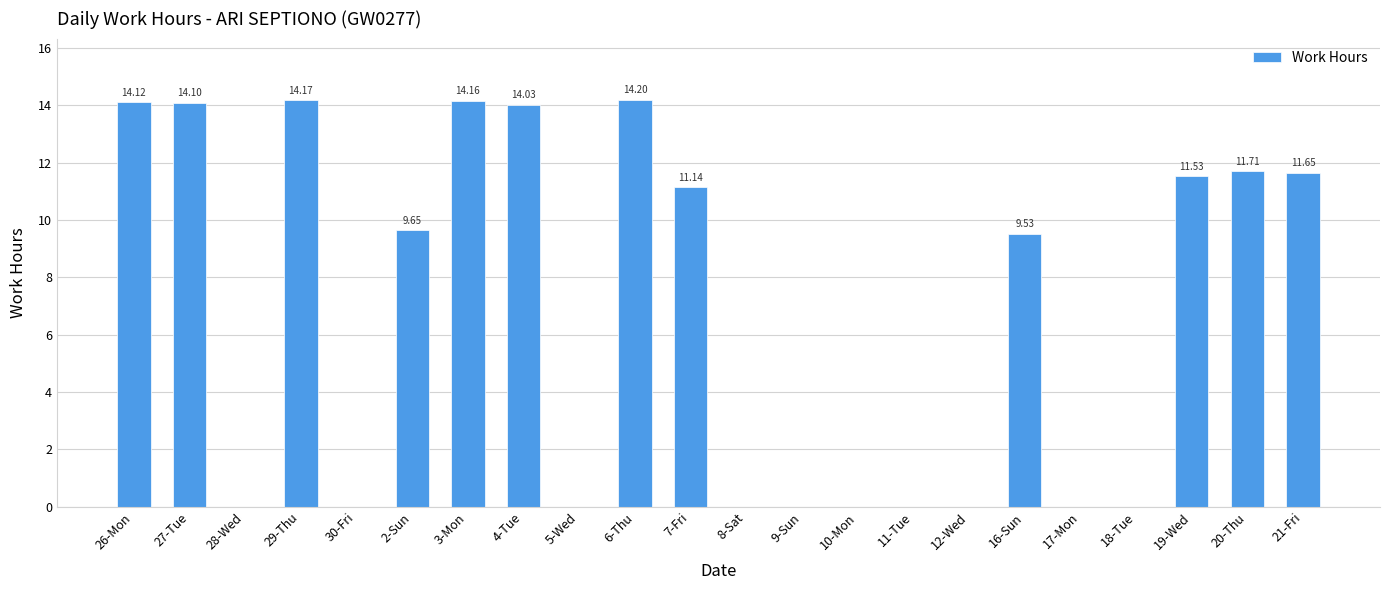

What is the change in value from 26-Mon to 18-Tue?

-14.1